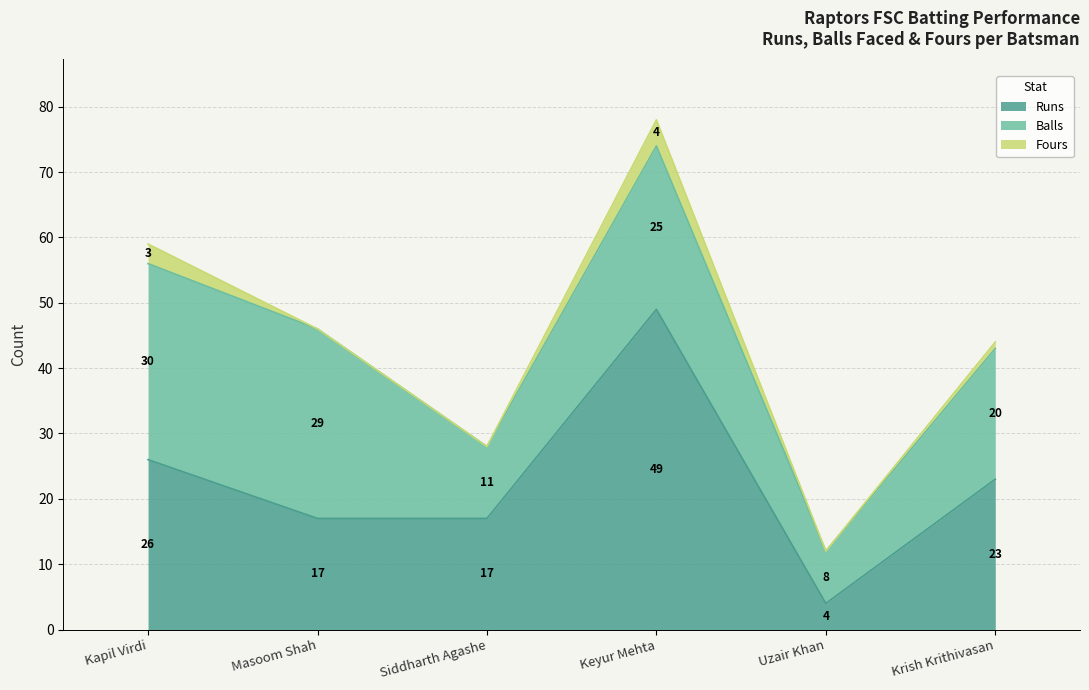

At which label does Runs first exceed 23?

Kapil Virdi